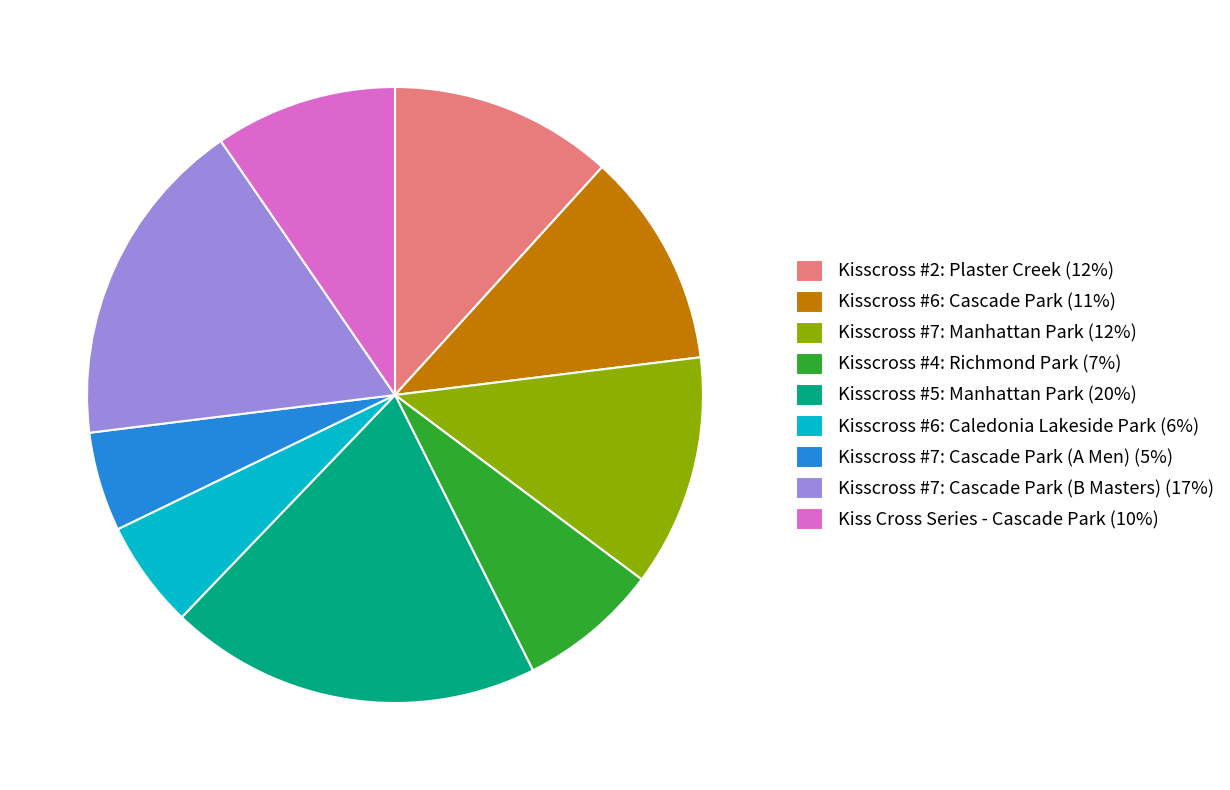

The Kisscross #7: Cascade Park (A Men) slice represents 13% of the pie. True or false?

False